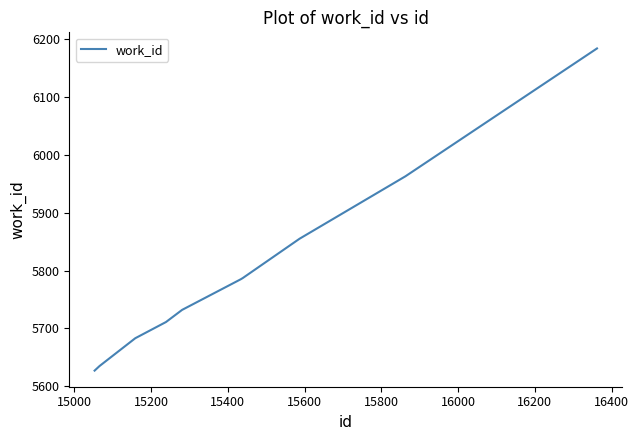

What is the smallest value displayed?

5627